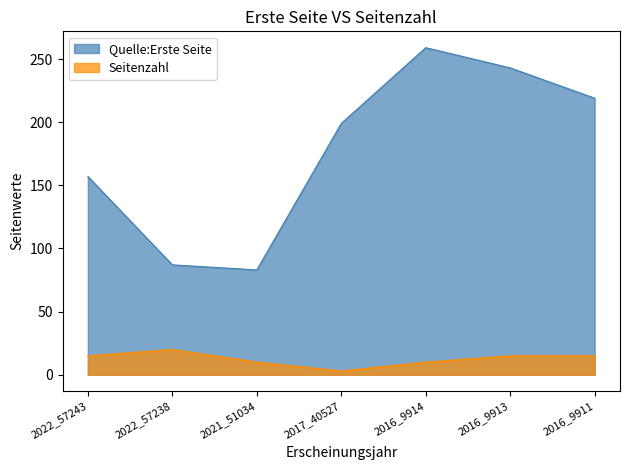

What is the value of the Quelle:Erste Seite point at the 3rd from the left?

83